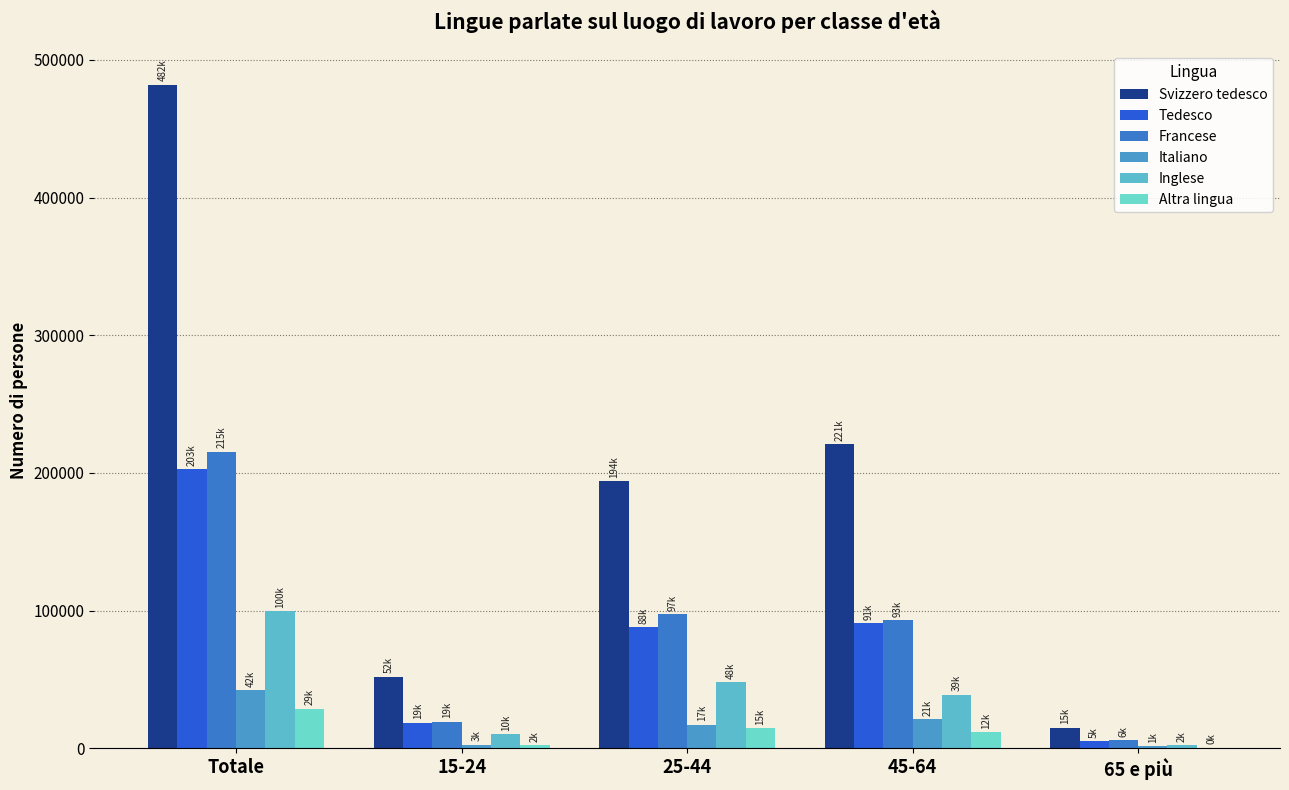

At which label does Tedesco reach its peak?

Totale